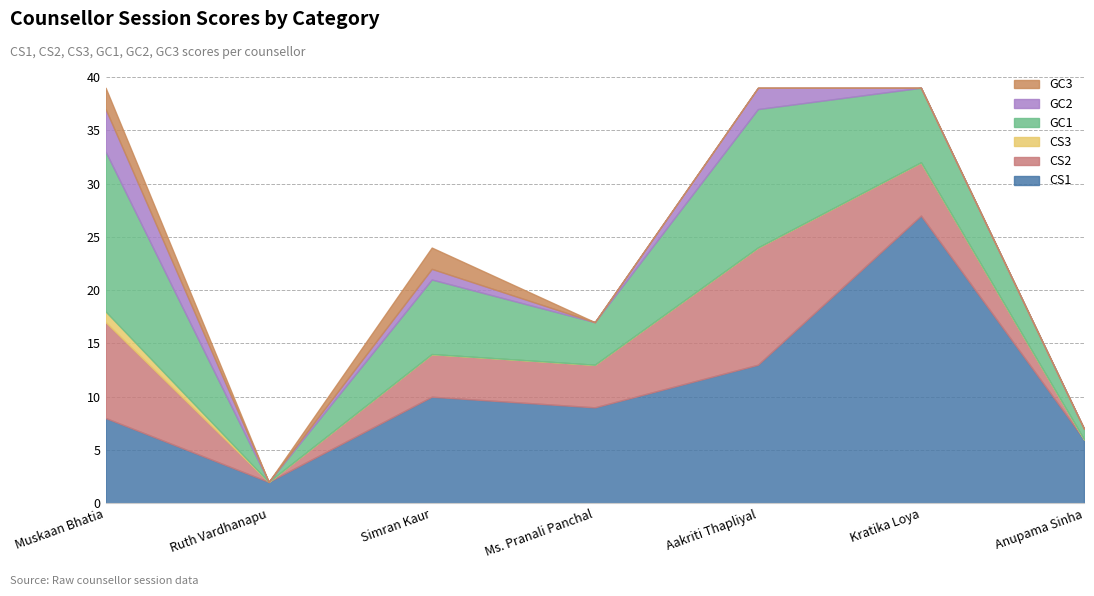

True or false: CS3 and GC1 intersect in this chart.

False